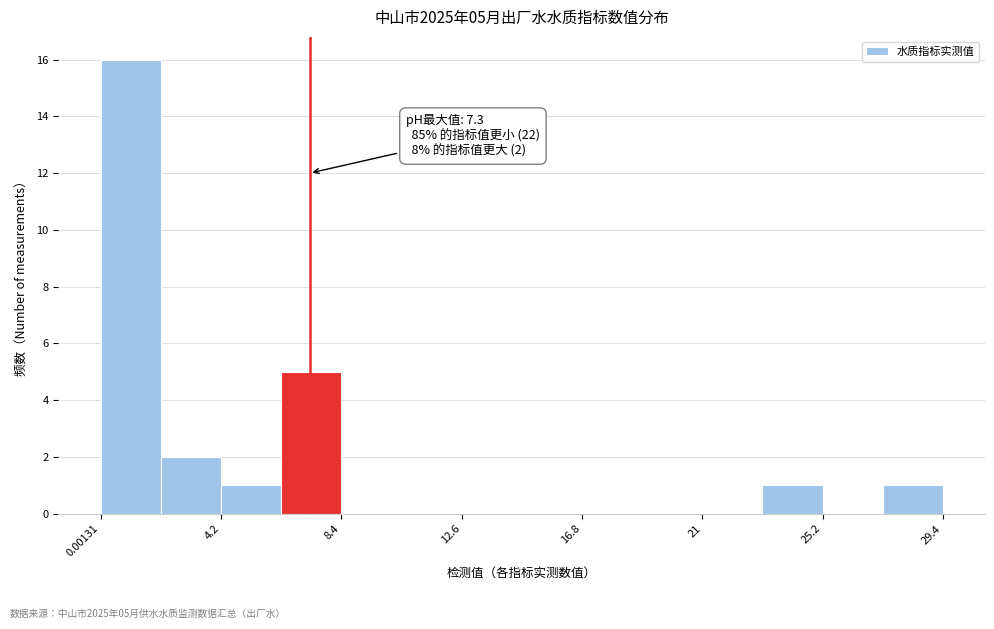

Which range on the x-axis has the tallest bar?

0.0 to 2.0